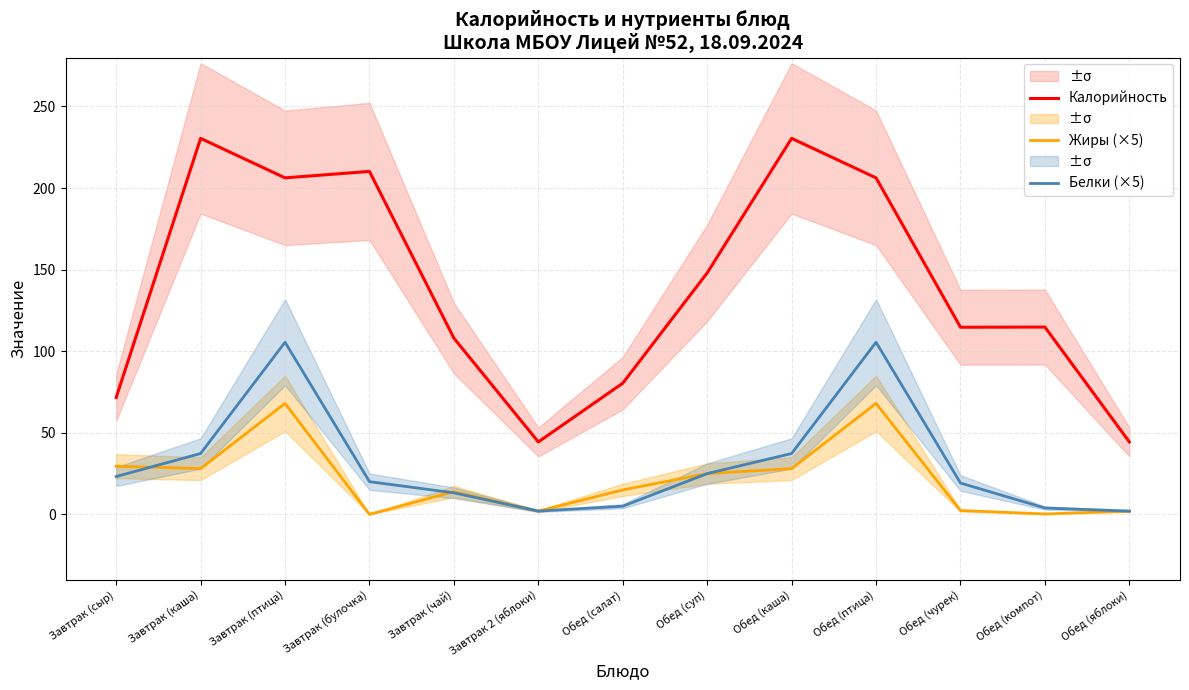

Which has a higher value, Завтрак (птица) or Обед (компот)?

Завтрак (птица)